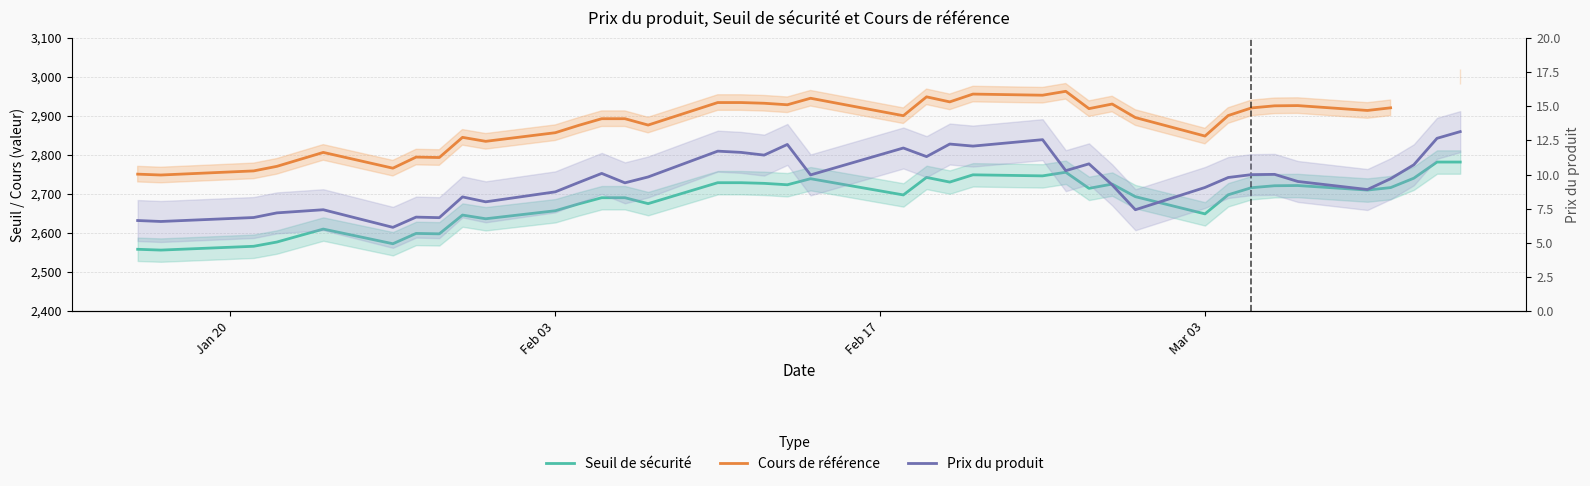

What is the difference between the second highest and minimum values in the Seuil de sécurité series?

225.6